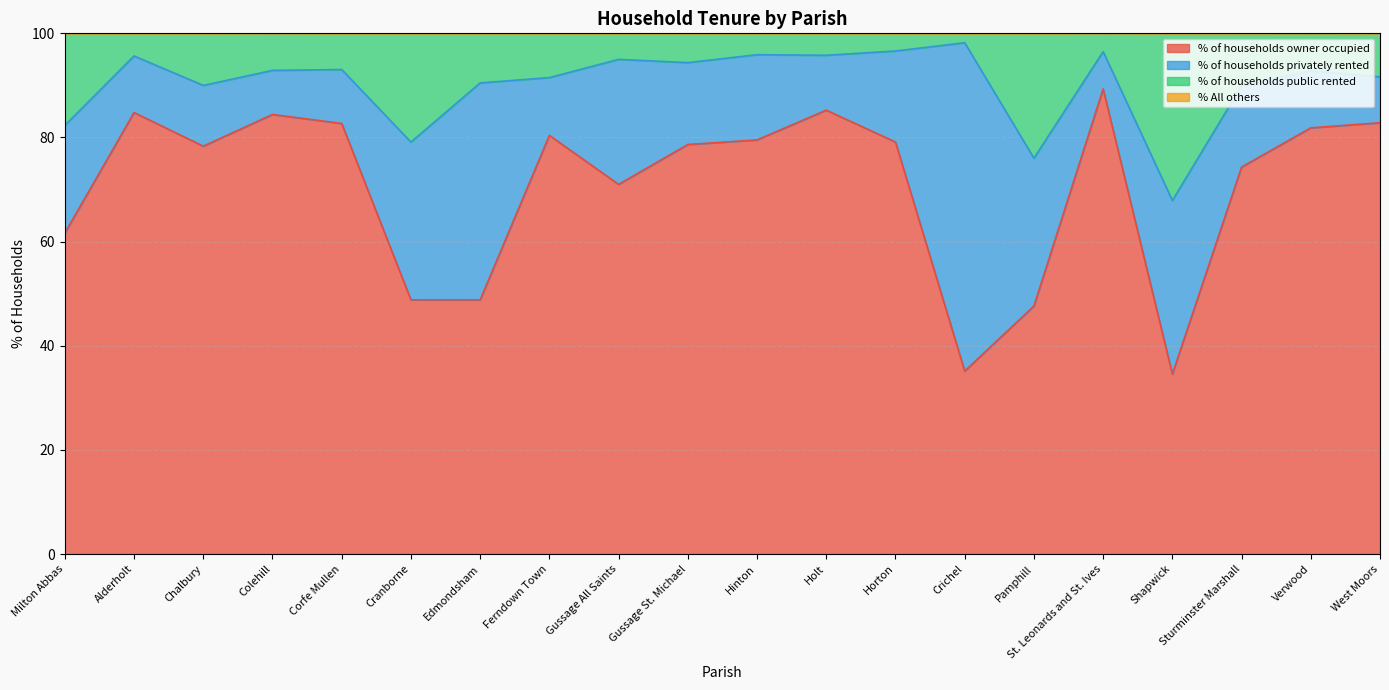

What is the spread (max minus min) of values at Ferndown Town?

11.1